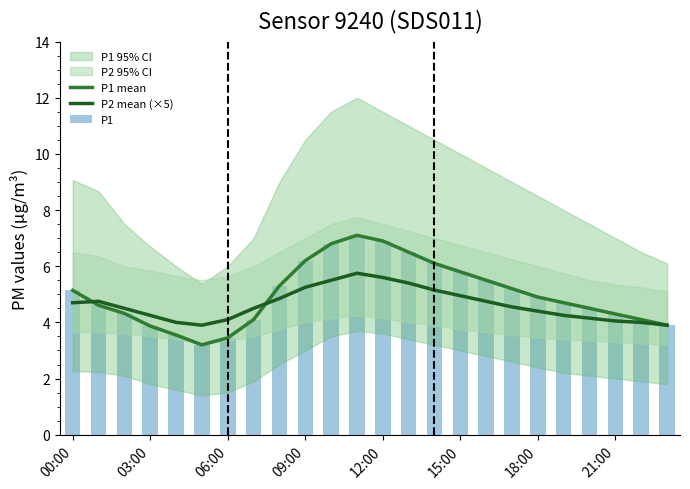

Are the bars horizontal?

No